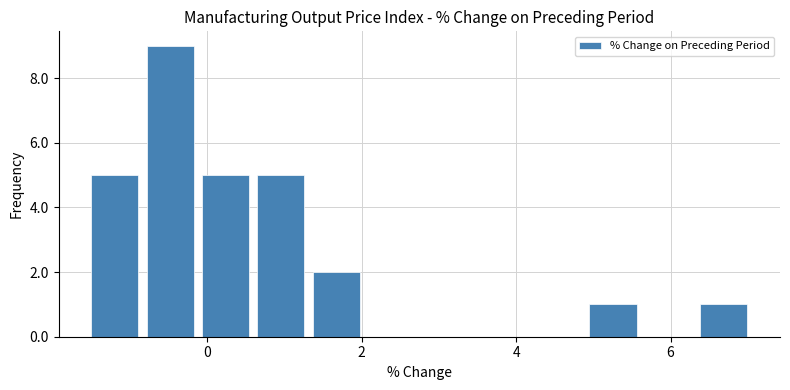

Read against the x-axis, roughly where is the centre of the tallest bar?

-0.4